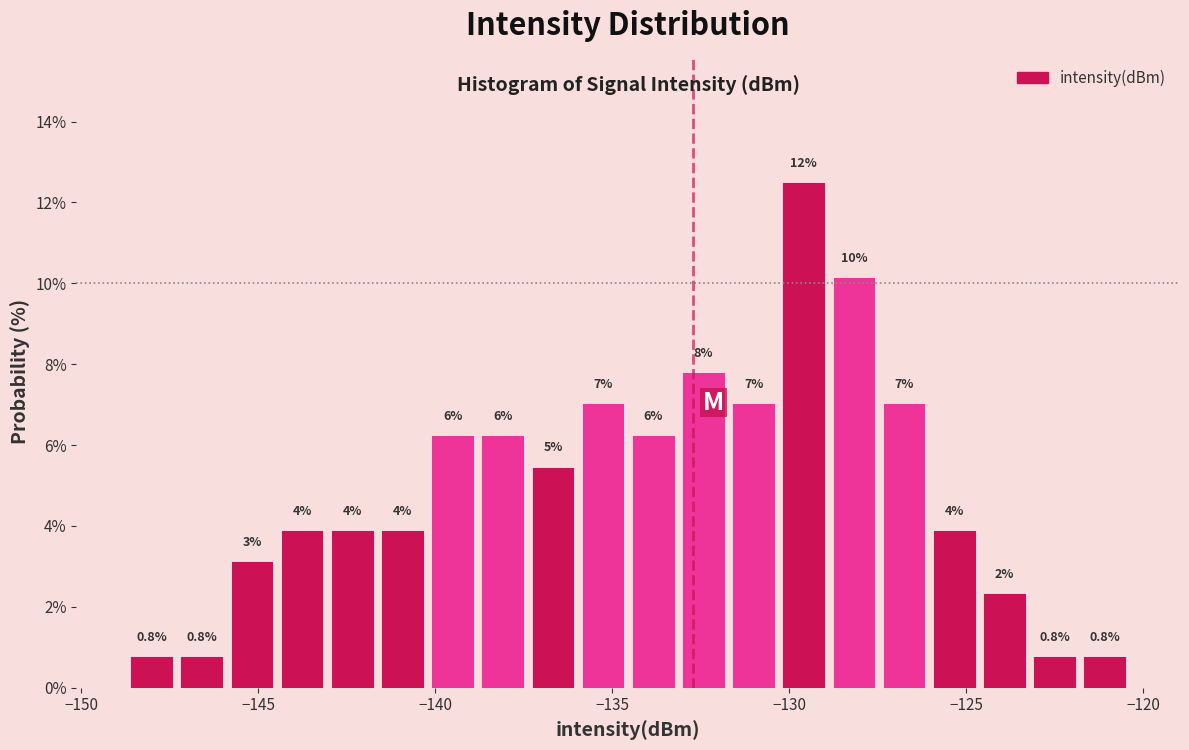

Around what value on the x-axis is the tallest bar? Give the approximate position of its centre, as read against the axis.

-129.5